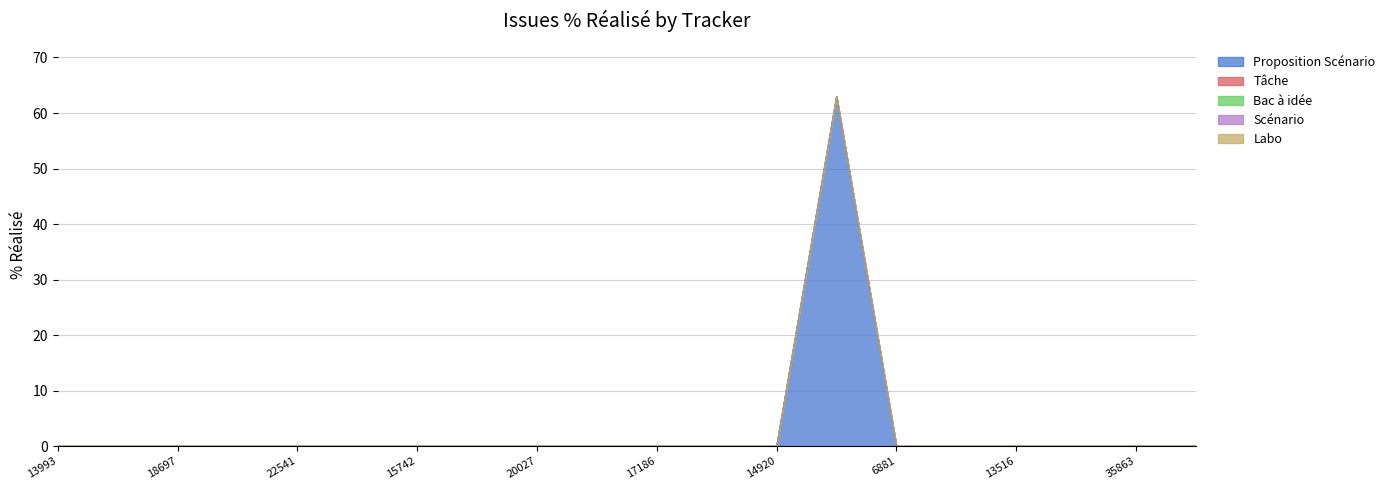

Which category has the lowest value in the Tâche series?

13993